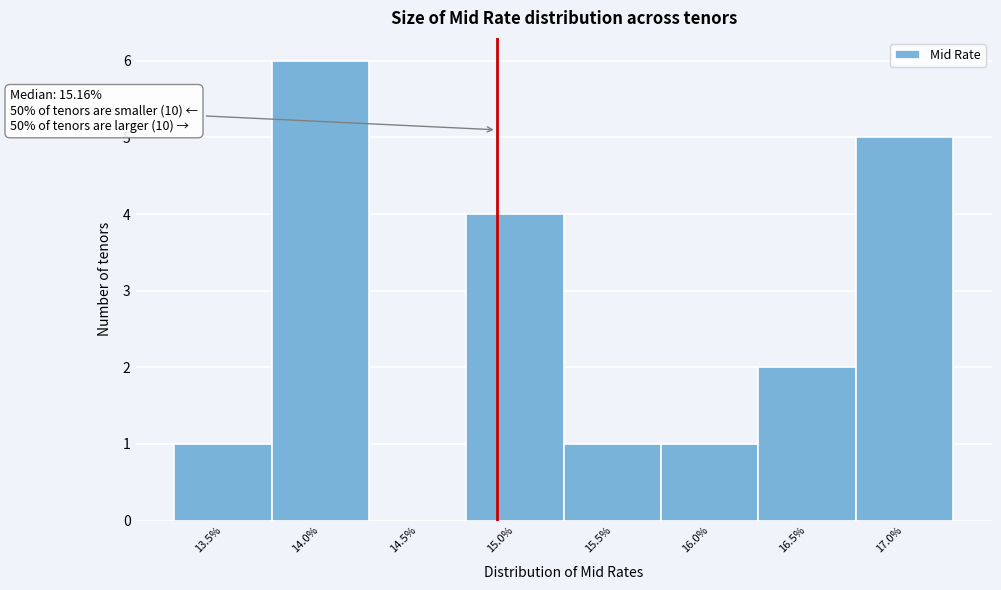

Reading right to left, extract all data points from this chart.

17.0%=5	16.5%=2	16.0%=1	15.5%=1	15.0%=4	14.5%=0	14.0%=6	13.5%=1